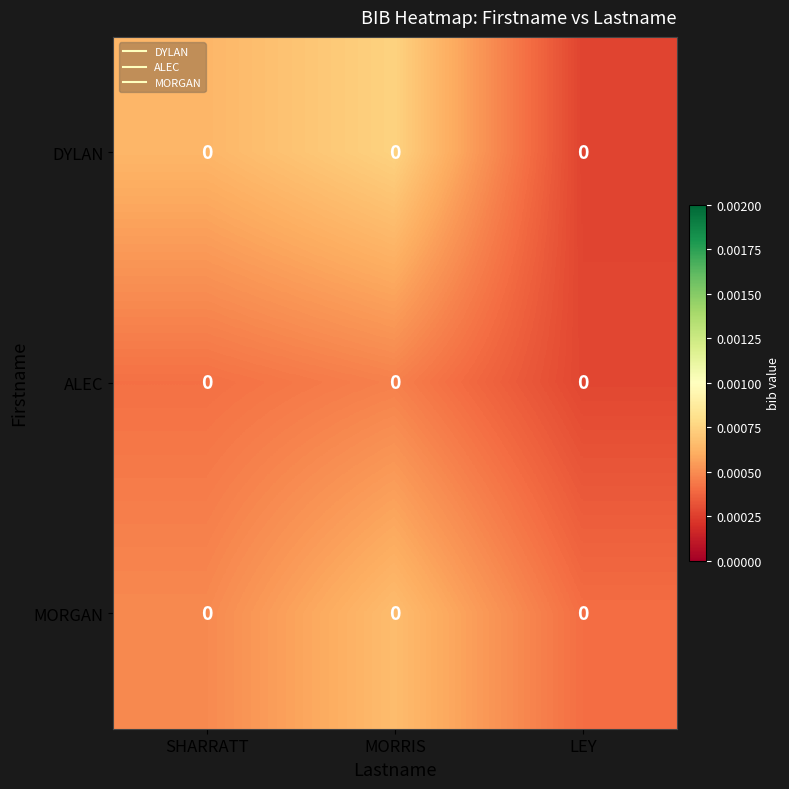

Which has a higher value, LEY or MORRIS?

MORRIS